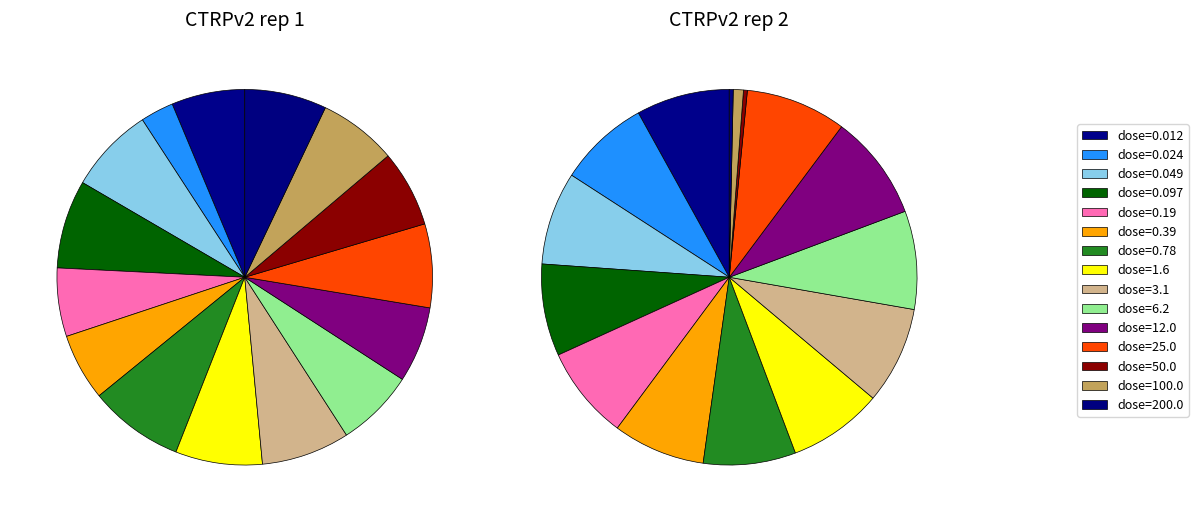

How many slices are in this pie chart?

15